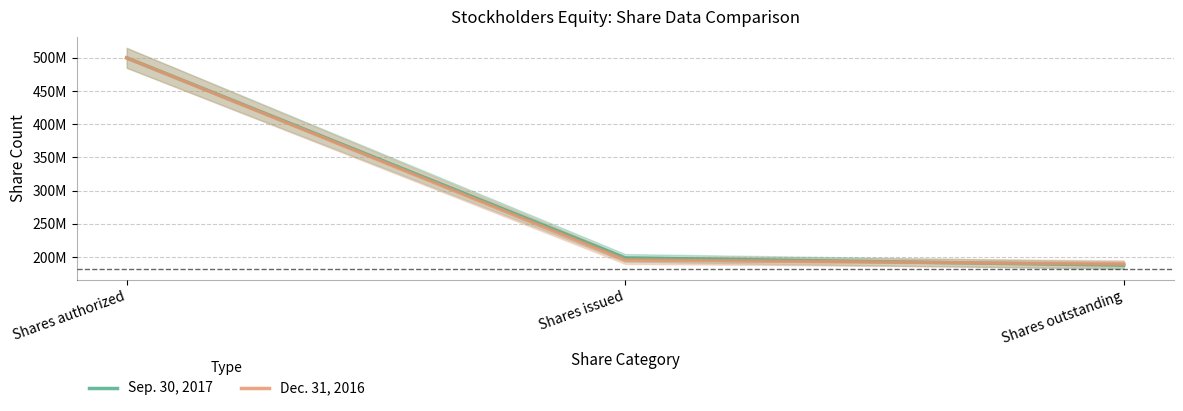

Between Shares authorized and Shares issued, which series saw the biggest shift?

Dec. 31, 2016